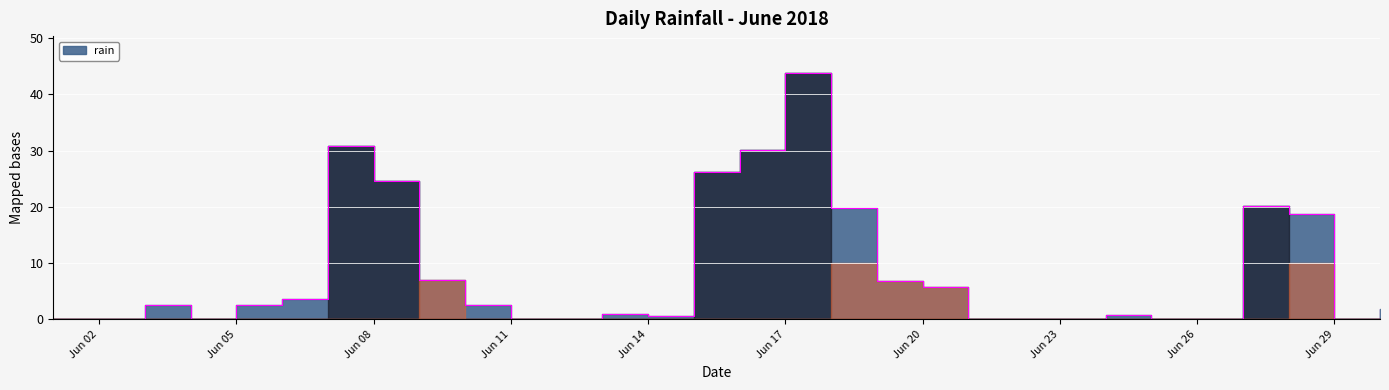

How many positive values are there?

19